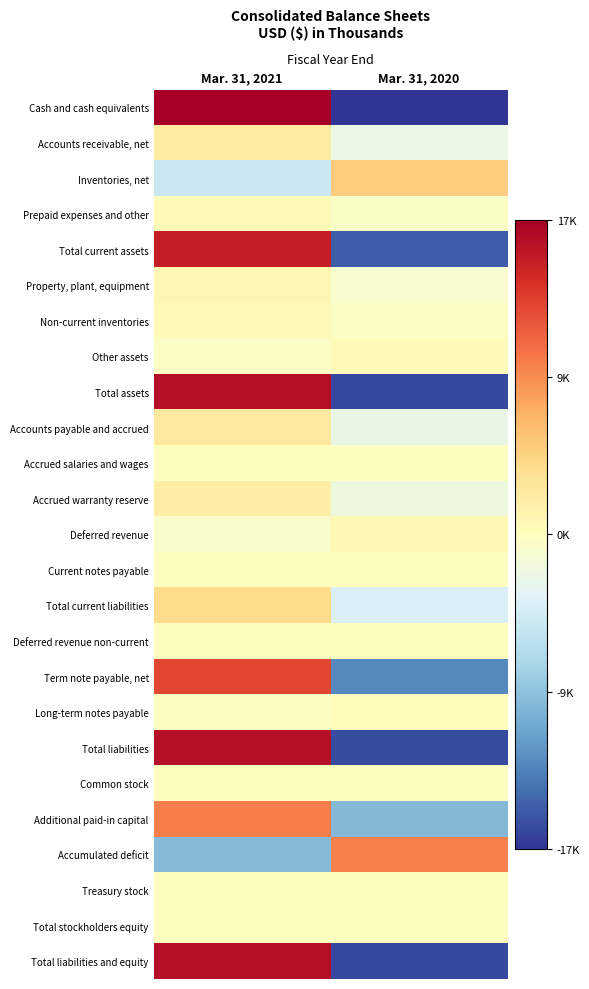

List the series in order of their peak value, highest first.

Cash and cash equivalents, Total assets, Total liabilities and equity, Total liabilities, Total current assets, Term note payable, net, Additional paid-in capital, Accumulated deficit, Inventories, net, Total current liabilities, Accounts payable and accrued, Accounts receivable, net, Accrued warranty reserve, Property, plant, equipment, Deferred revenue, Prepaid expenses and other, Non-current inventories, Other assets, Long-term notes payable, Accrued salaries and wages, Deferred revenue non-current, Total stockholders equity, Current notes payable, Treasury stock, Common stock